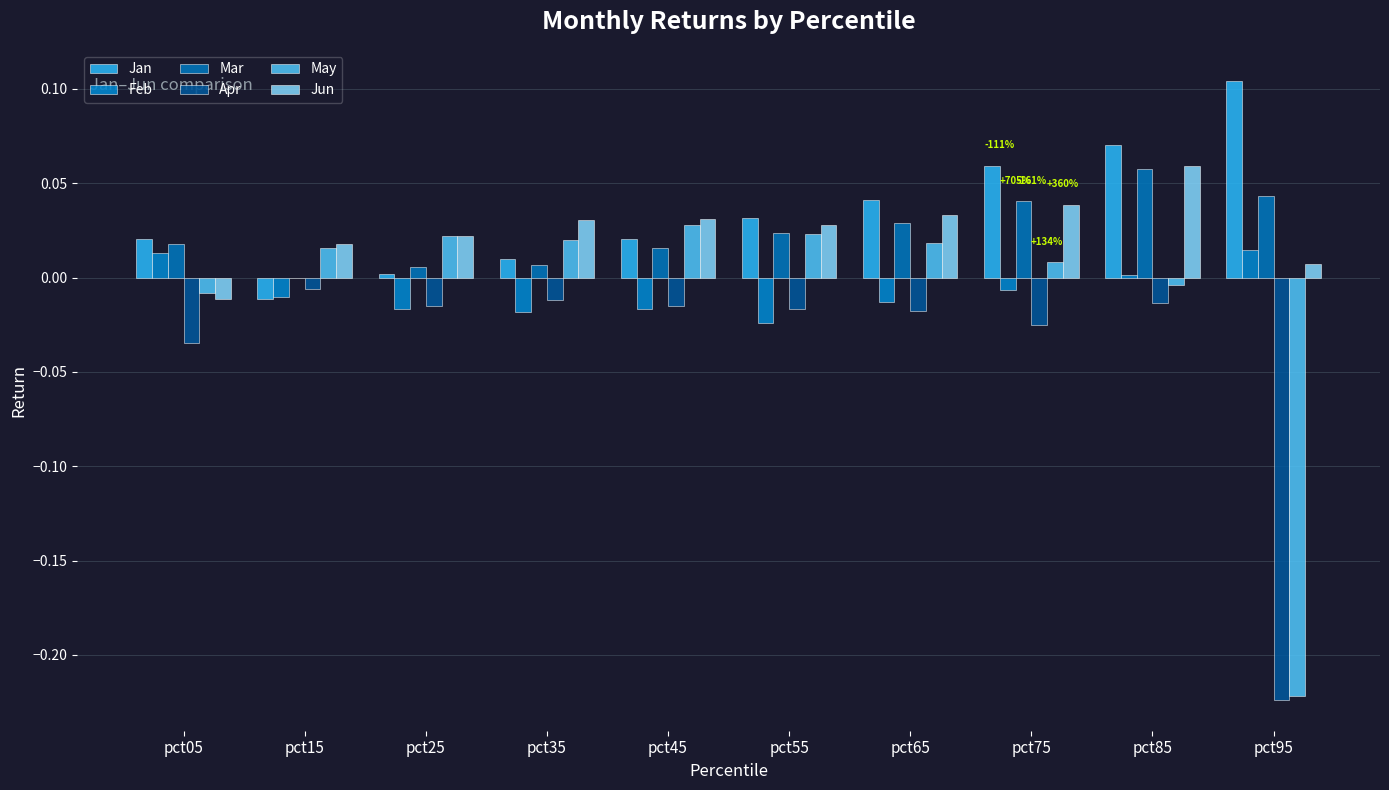

How many distinct data groups are displayed?

6